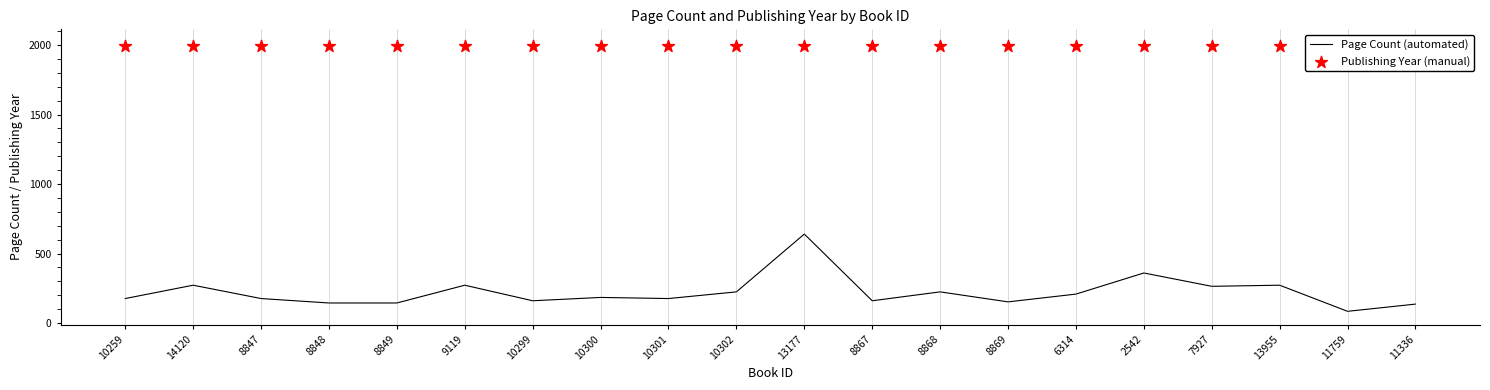

Which series has the largest total across all categories?

Publishing Year (manual)